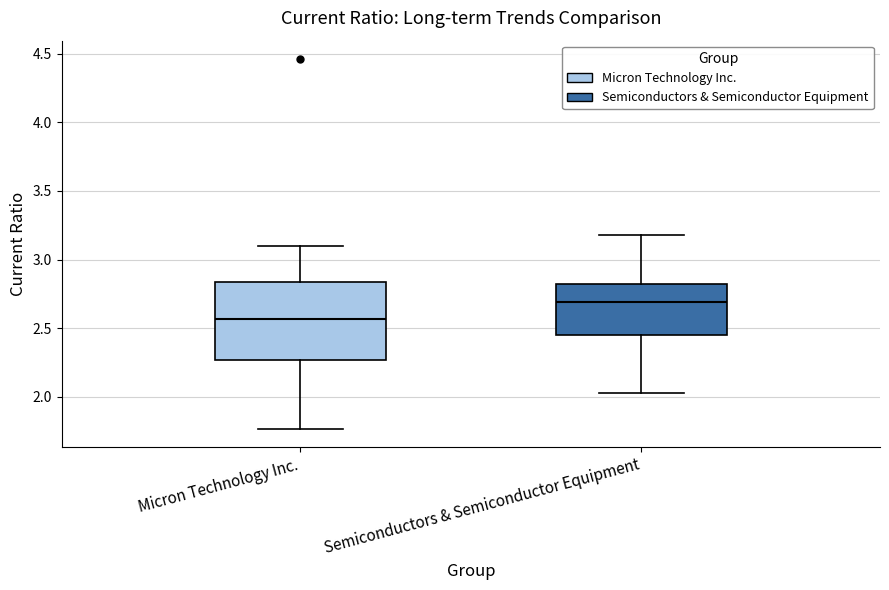

Where does the lower whisker of the box for Micron Technology Inc. end on the y-axis? The values are not printed on the chart, so give them approximately, as read against the axis.

1.75